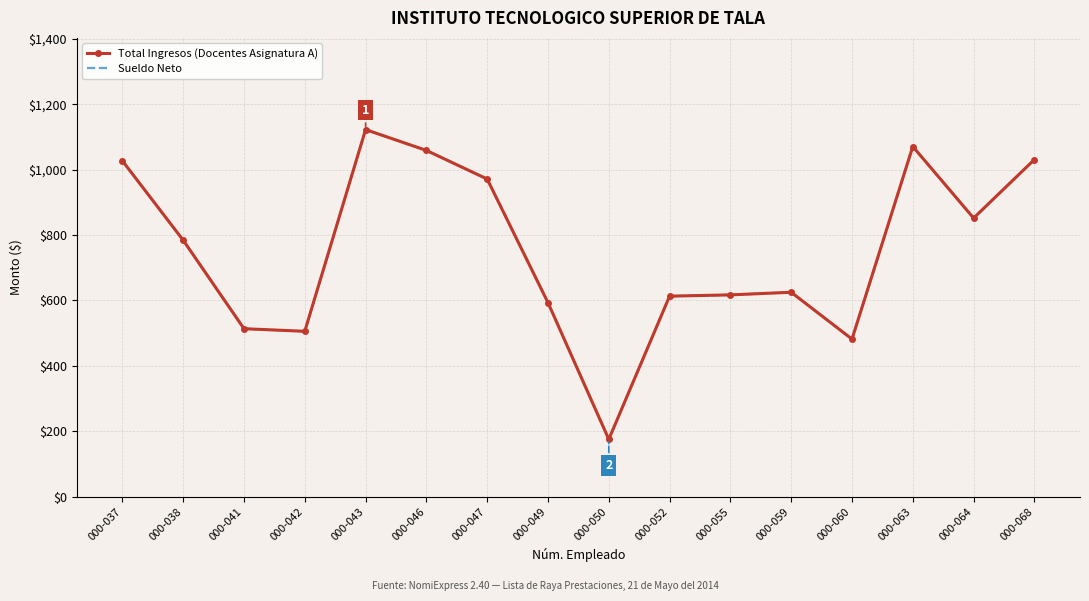

What is the approximate value of Sueldo Neto at 000-043?

1122.4